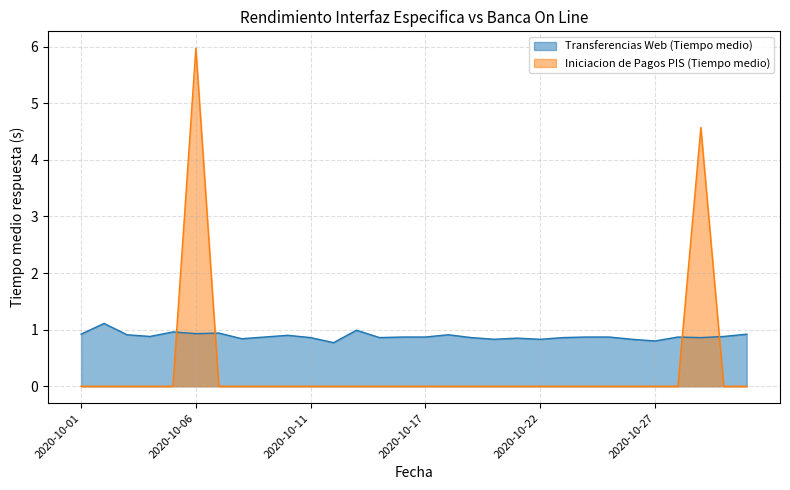

Reading left to right, list all the values displayed in this chart.

Transferencias Web (Tiempo medio): 2020-10-01=0.9	2020-10-02=1.1	2020-10-03=0.9	2020-10-04=0.9	2020-10-05=1.0	2020-10-06=0.9	2020-10-07=0.9	2020-10-08=0.8	2020-10-09=0.9	2020-10-10=0.9	2020-10-11=0.9	2020-10-12=0.8	2020-10-13=1.0	2020-10-15=0.9	2020-10-16=0.9	2020-10-17=0.9	2020-10-18=0.9	2020-10-19=0.9	2020-10-20=0.8	2020-10-21=0.8	2020-10-22=0.8	2020-10-23=0.9	2020-10-24=0.9	2020-10-25=0.9	2020-10-26=0.8	2020-10-27=0.8	2020-10-28=0.9	2020-10-29=0.9	2020-10-30=0.9	2020-10-31=0.9
Iniciacion de Pagos PIS (Tiempo medio): 2020-10-01=0.0	2020-10-02=0.0	2020-10-03=0.0	2020-10-04=0.0	2020-10-05=0.0	2020-10-06=6.0	2020-10-07=0.0	2020-10-08=0.0	2020-10-09=0.0	2020-10-10=0.0	2020-10-11=0.0	2020-10-12=0.0	2020-10-13=0.0	2020-10-15=0.0	2020-10-16=0.0	2020-10-17=0.0	2020-10-18=0.0	2020-10-19=0.0	2020-10-20=0.0	2020-10-21=0.0	2020-10-22=0.0	2020-10-23=0.0	2020-10-24=0.0	2020-10-25=0.0	2020-10-26=0.0	2020-10-27=0.0	2020-10-28=0.0	2020-10-29=4.6	2020-10-30=0.0	2020-10-31=0.0